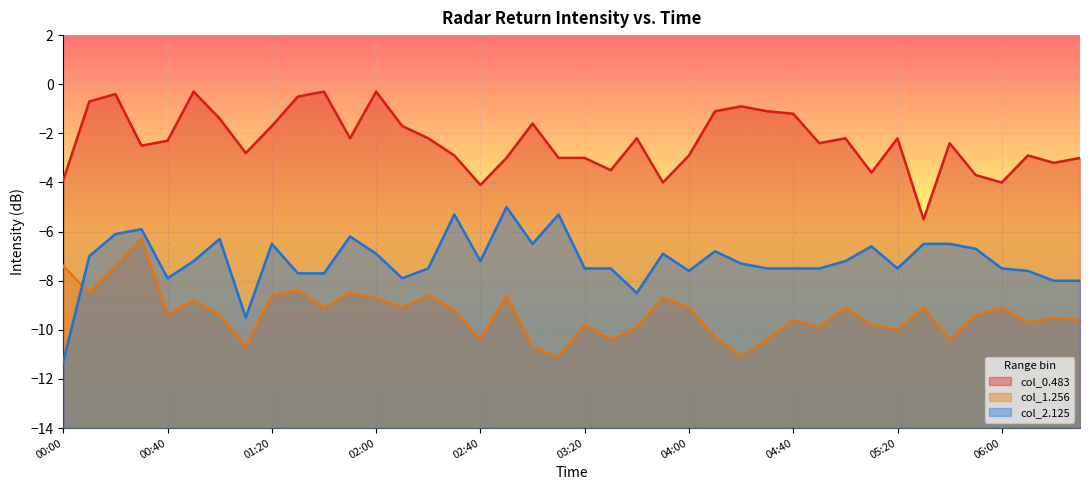

What is the average value of the col_1.256 series?

-9.3